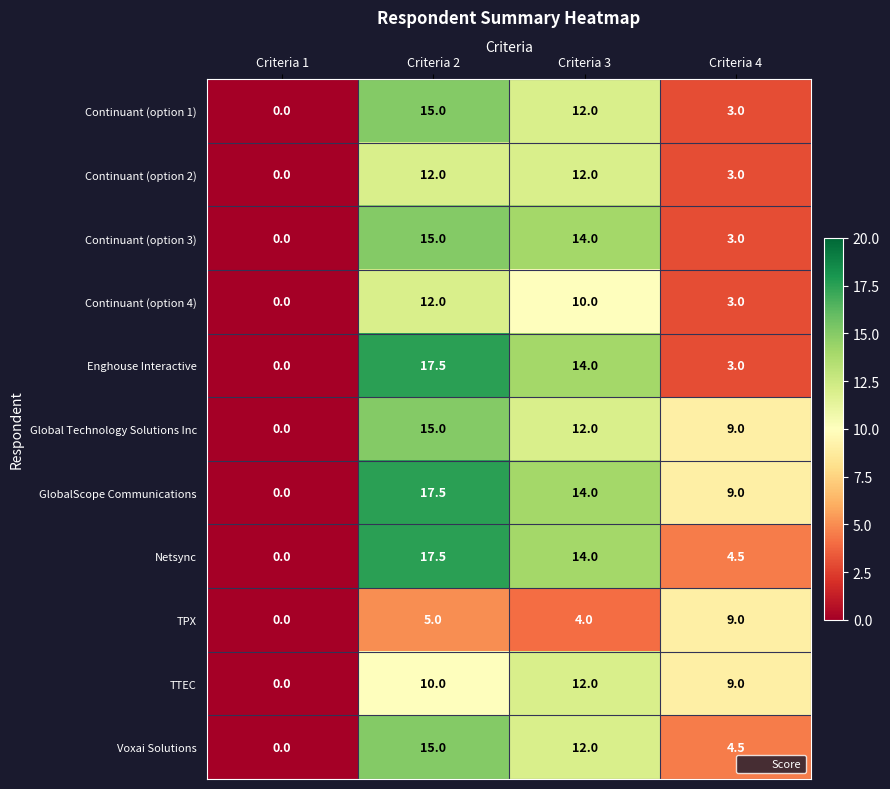

What is the average value of the GlobalScope Communications series?

10.1